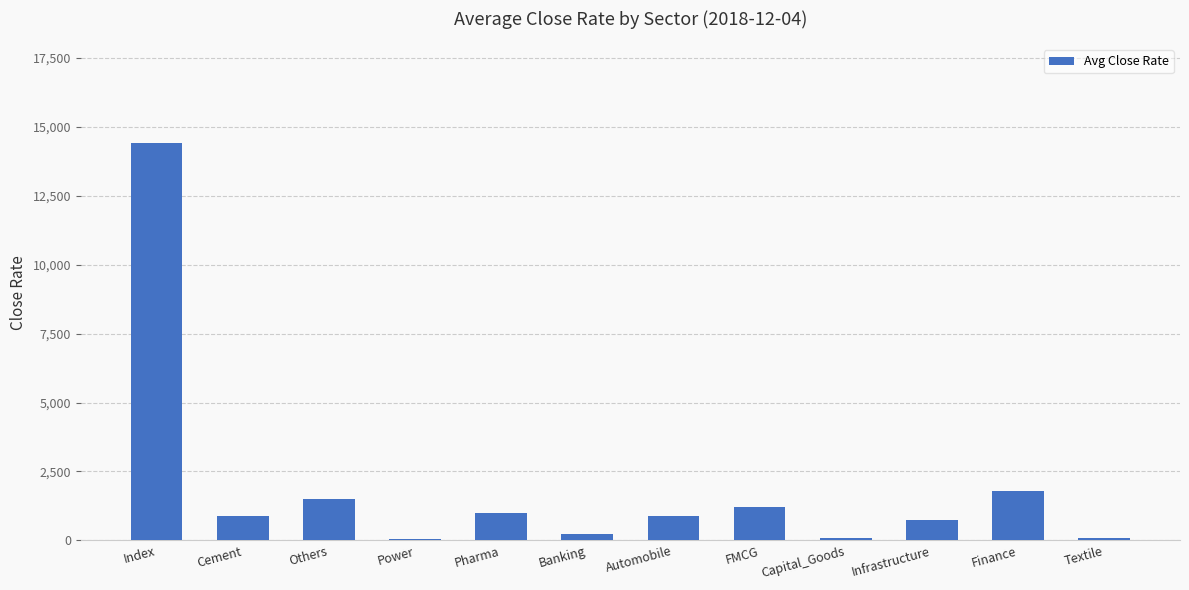

The value at Index is 14400.1. True or false?

True